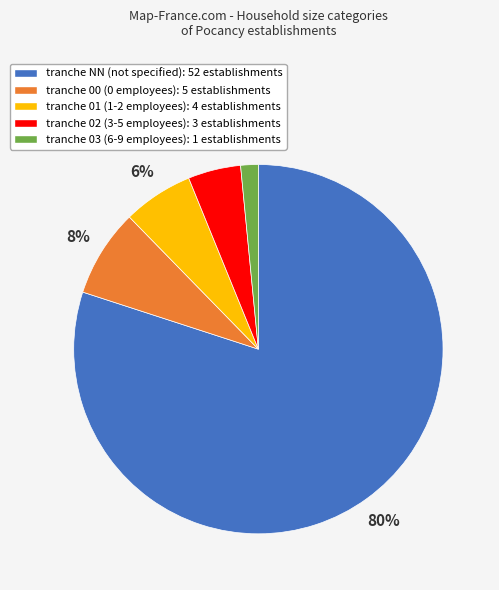

Does any single category account for the majority?

Yes